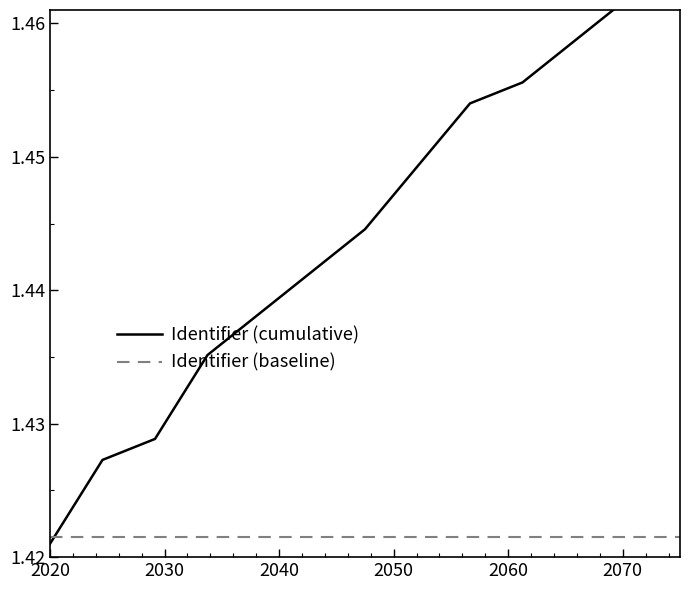

The Identifier (baseline) series shows 0.8 at 6. True or false?

False